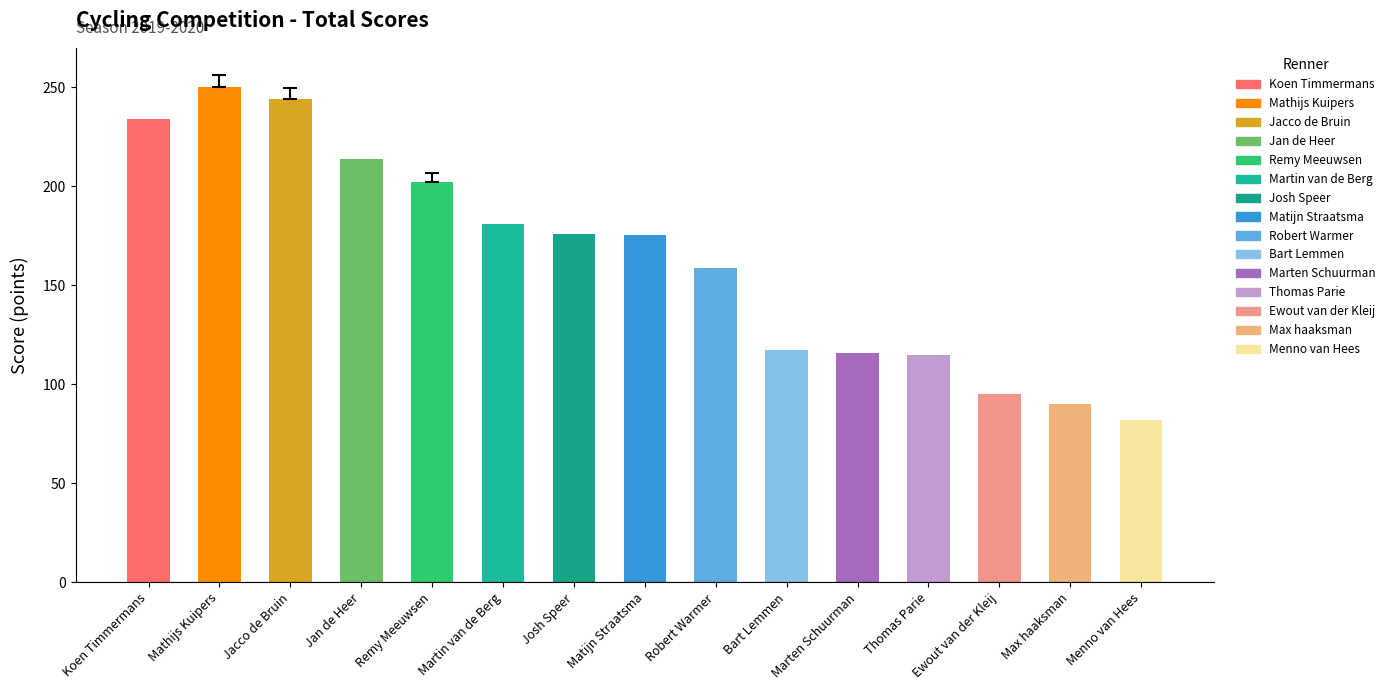

What is the label of the 3rd bar from the left?

Jacco de Bruin